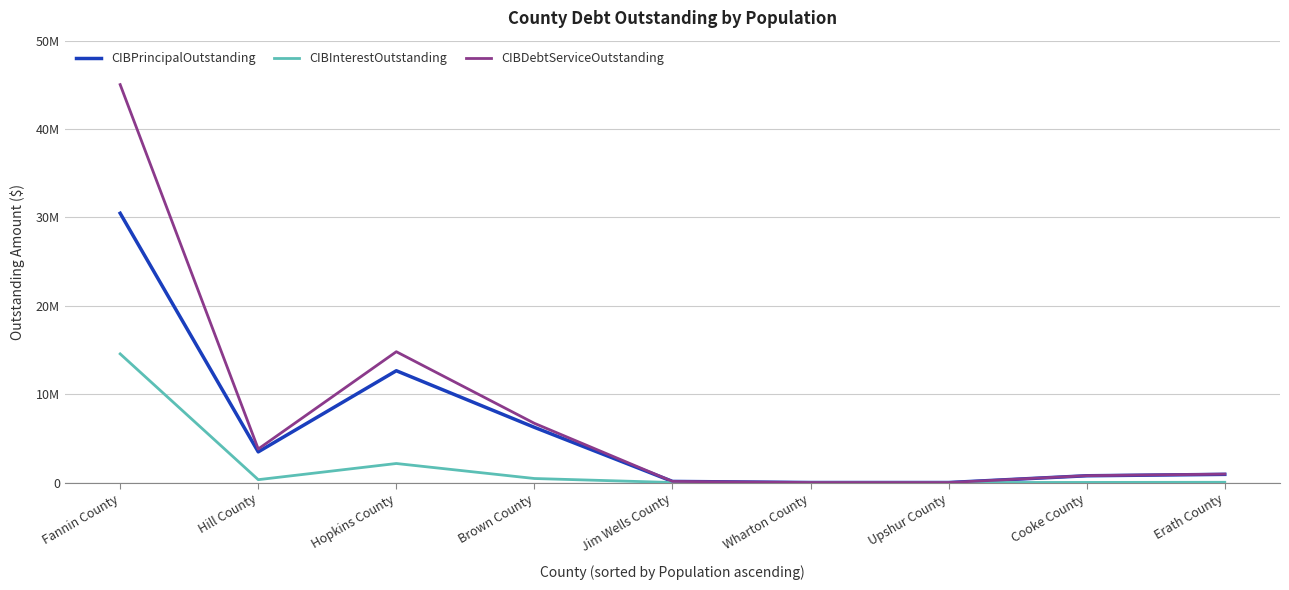

What position from the left is Cooke County?

8